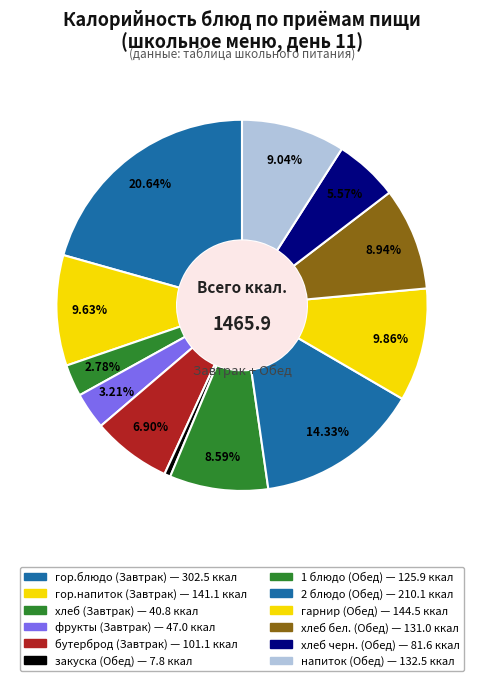

What is the smallest slice in the pie chart?

закуска (Обед)